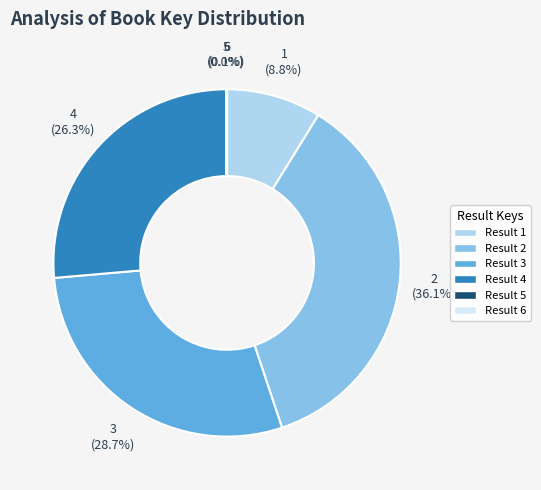

What is the largest slice in the pie chart?

Result 2